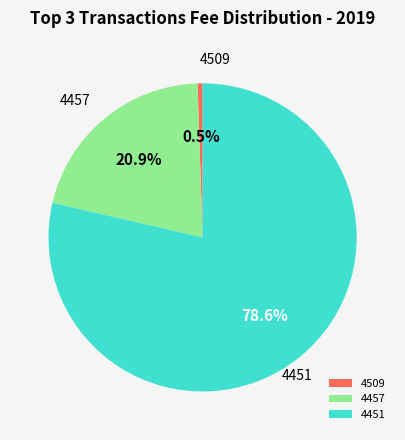

Is it true that 4509 is 9% of the pie?

False